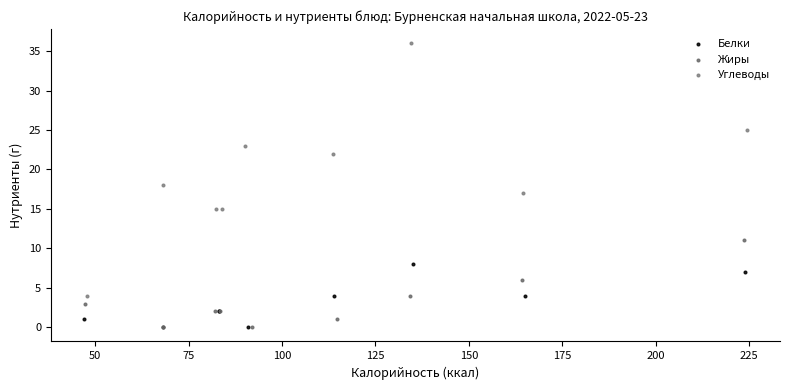

Which series has the largest Y range (max minus min)?

Углеводы